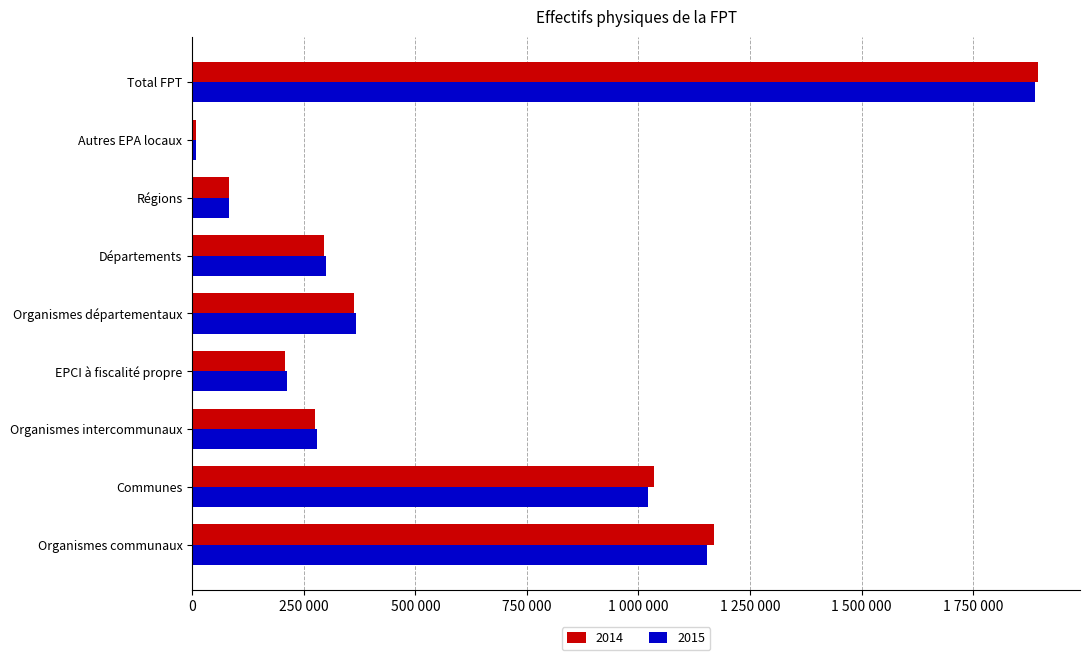

Which series has the widest spread of values?

2014